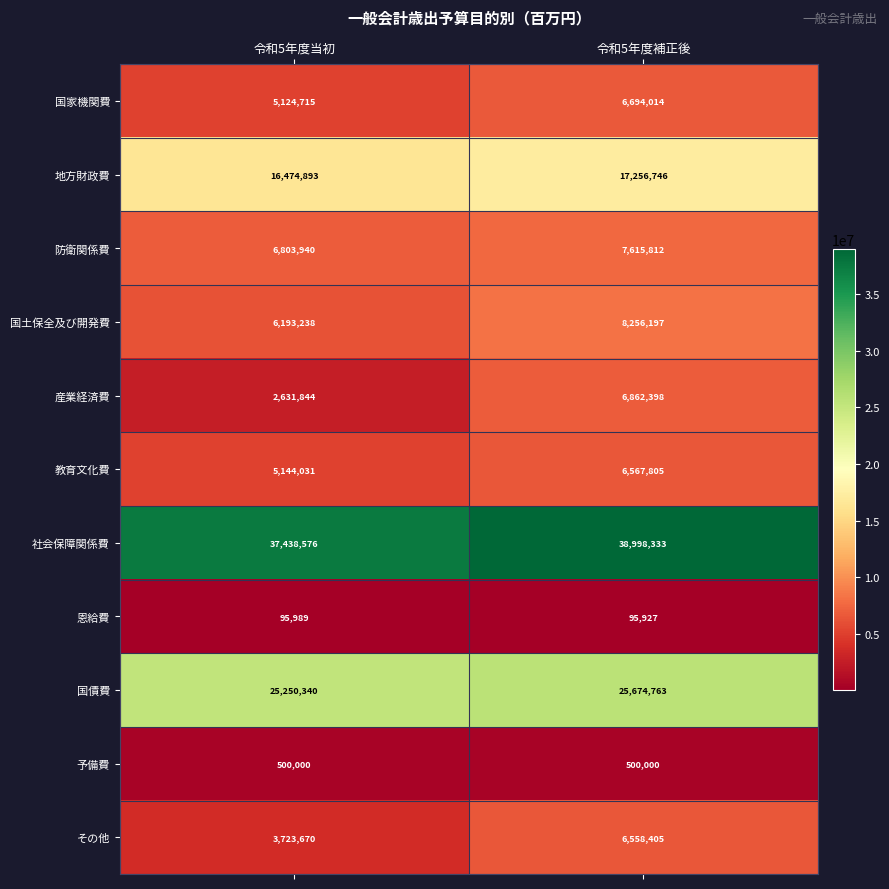

Read the 国家機関費 value at 令和5年度当初.

5124715